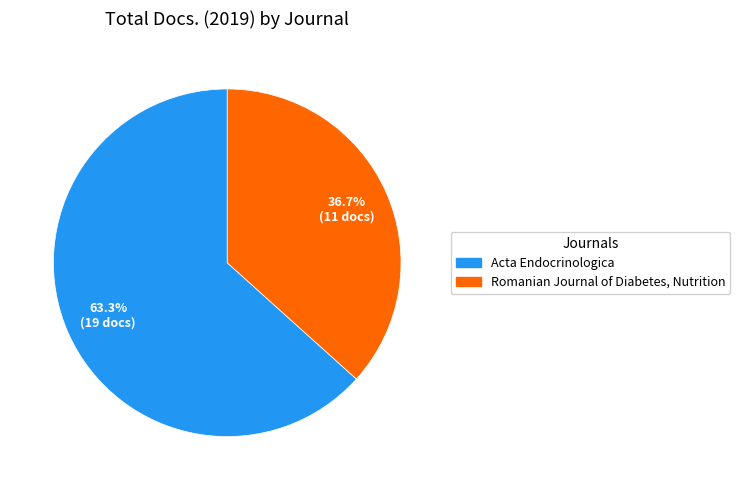

What portion of the pie excludes Acta Endocrinologica?

36.7%